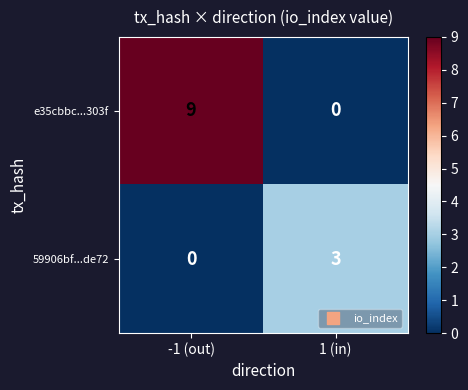

What is the total value across all series at 1 (in)?

3